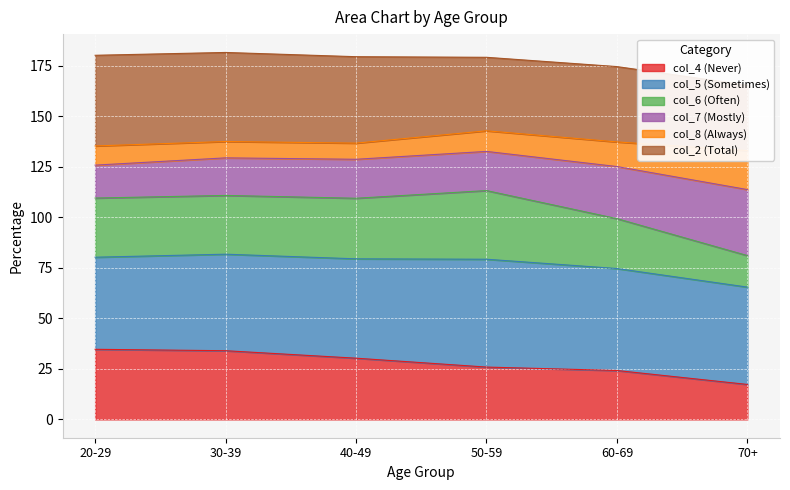

At which category does col_6 reach its first local valley?

40-49